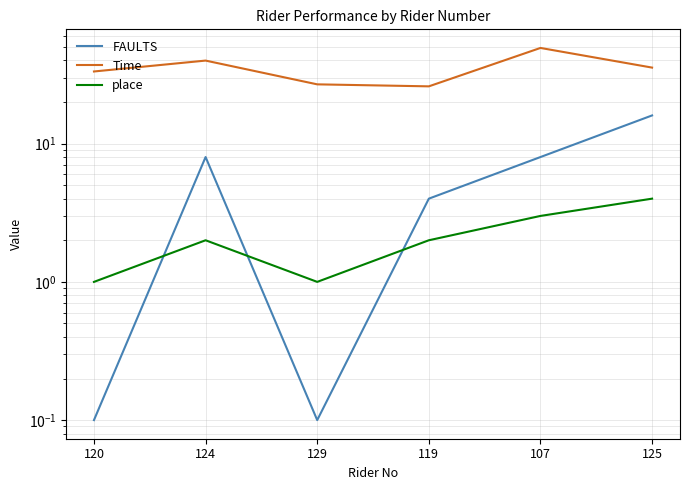

Reading right to left, transcribe all the data shown in this chart.

FAULTS: 16.0	8.0	4.0	0.1	8.0	0.1
Time: 35.5	49.2	26.0	26.9	39.9	33.3
place: 4.0	3.0	2.0	1.0	2.0	1.0